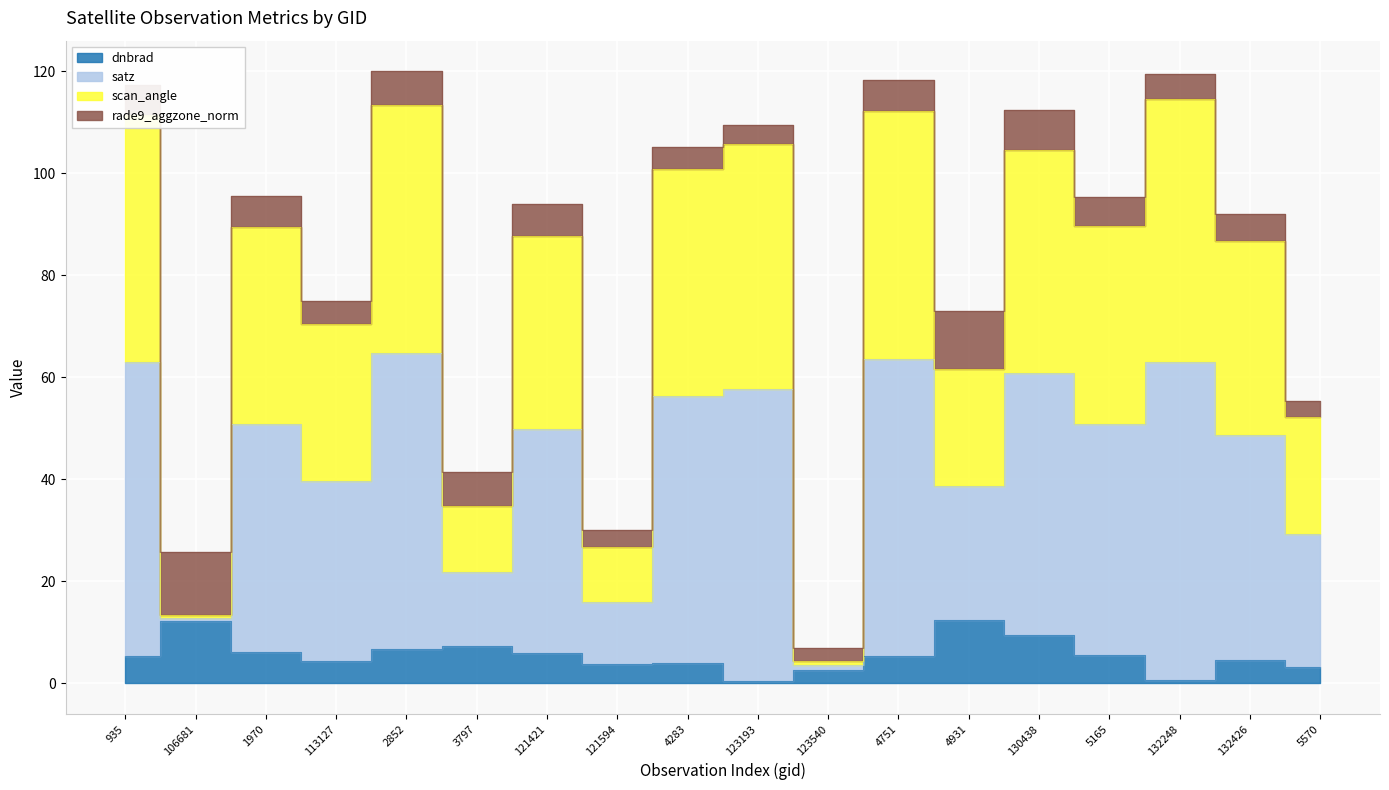

What is the spread (max minus min) of values at 4751?

112.8